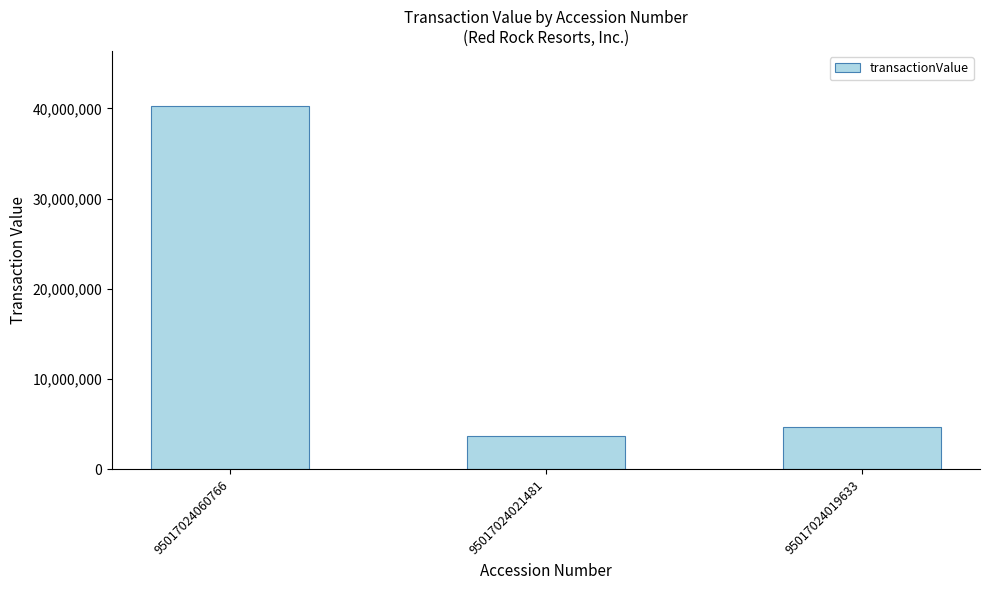

Count the number of data series in this chart.

1